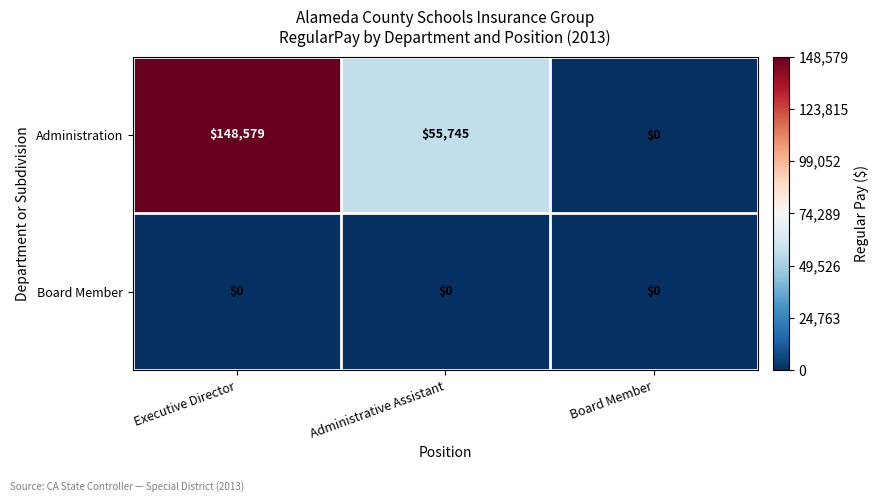

At how many categories does at least one series exceed 54350?

2